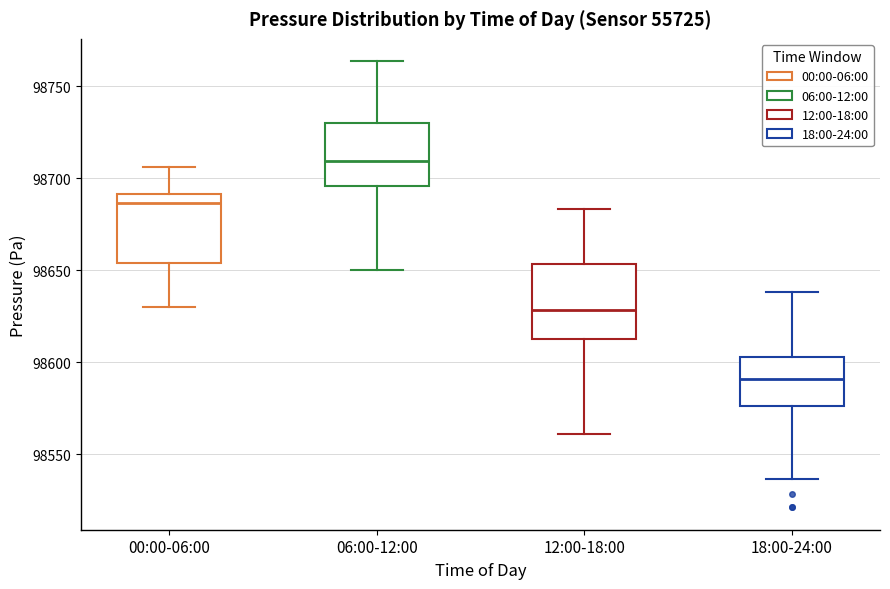

Which box's median line is the lowest?

18:00-24:00